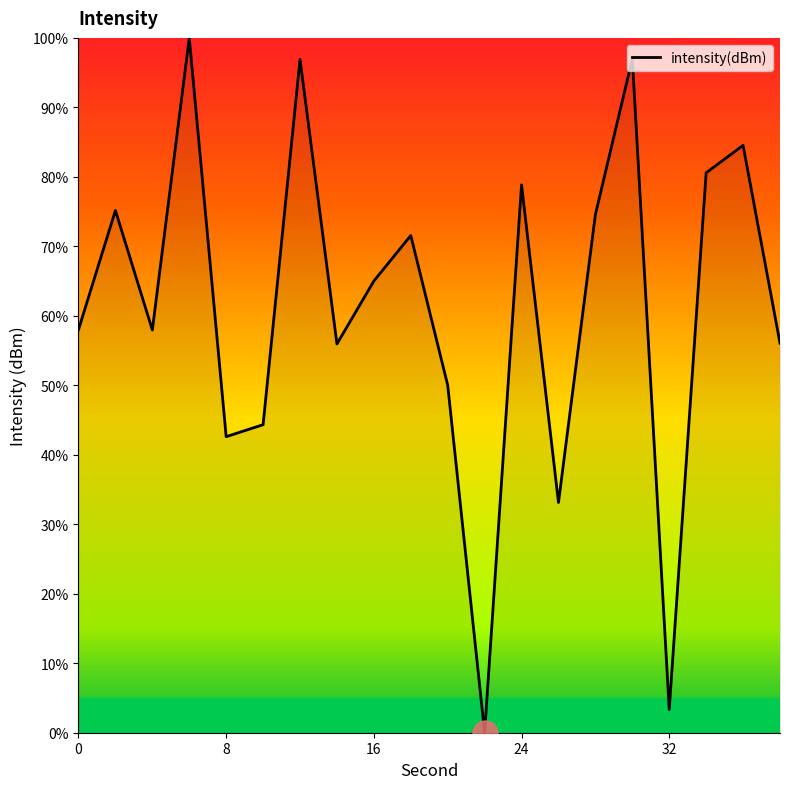

What is the greatest value displayed?

100.0